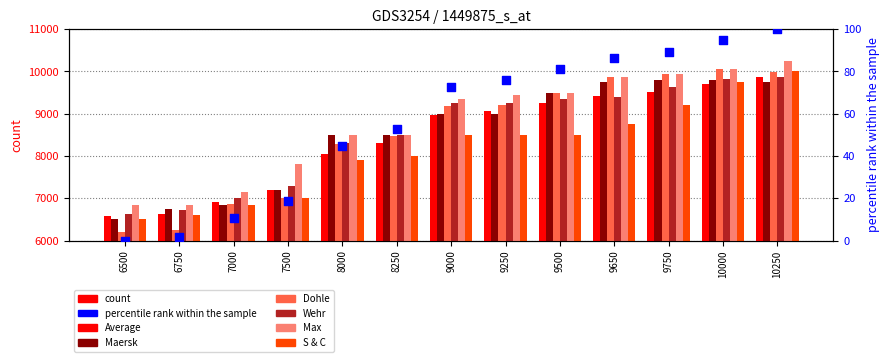

What is the total value across all series at 9650?

57029